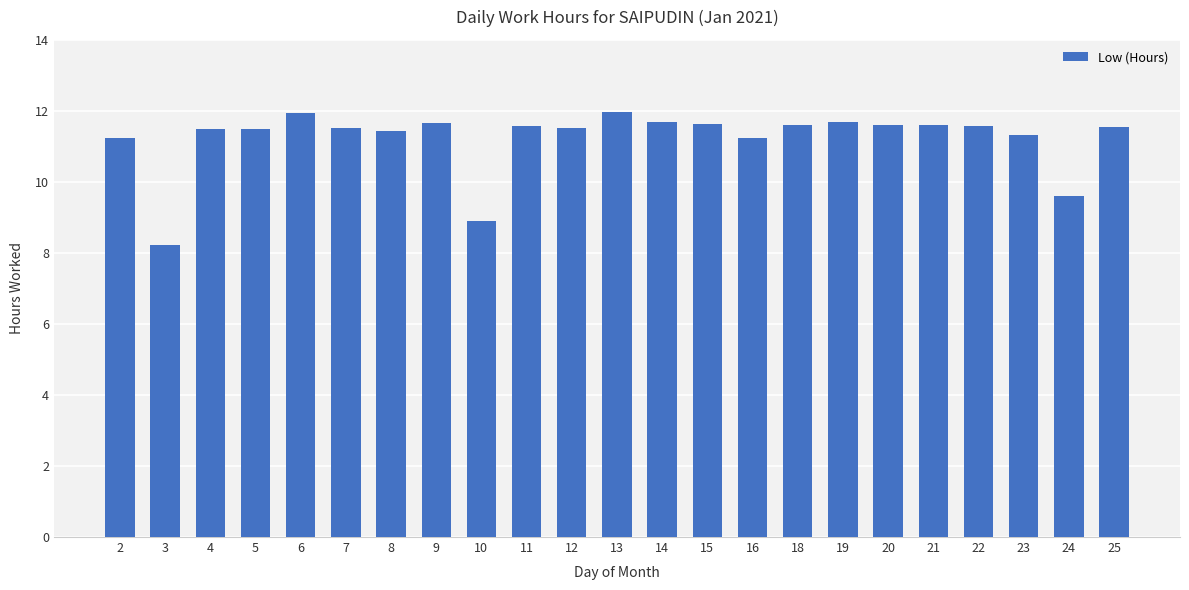

Are the bars horizontal?

No